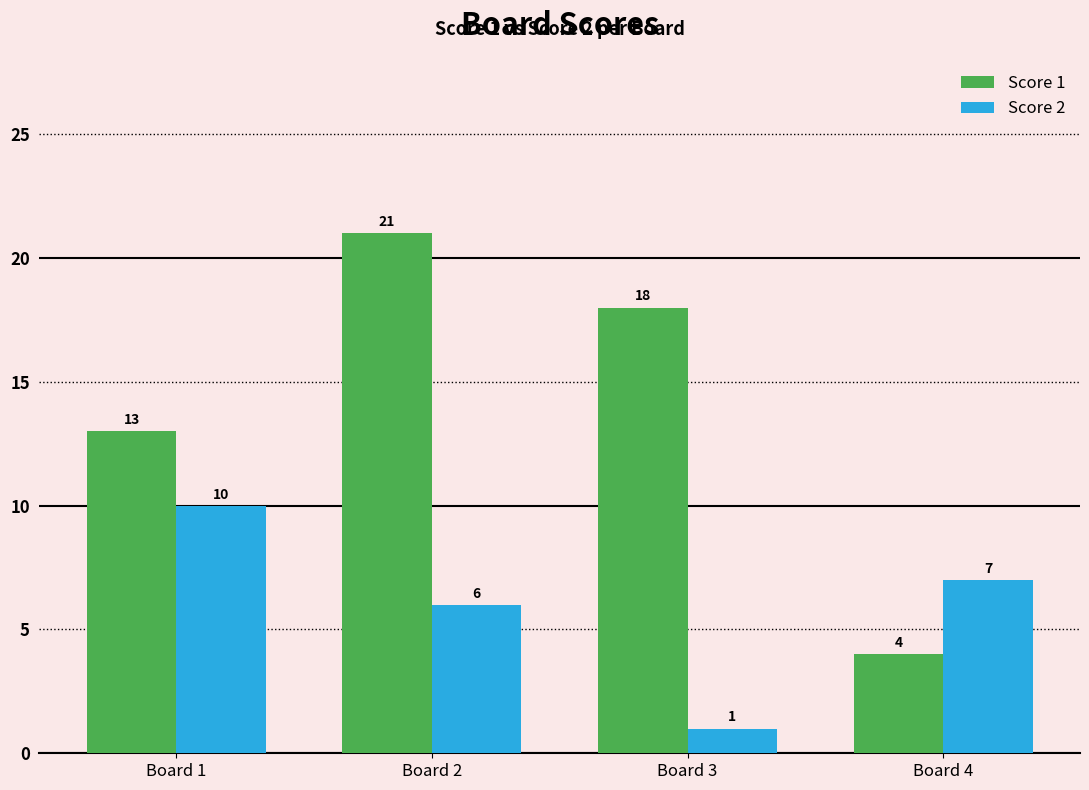

What is the difference between the maximum and minimum values in the Score 1 series?

17